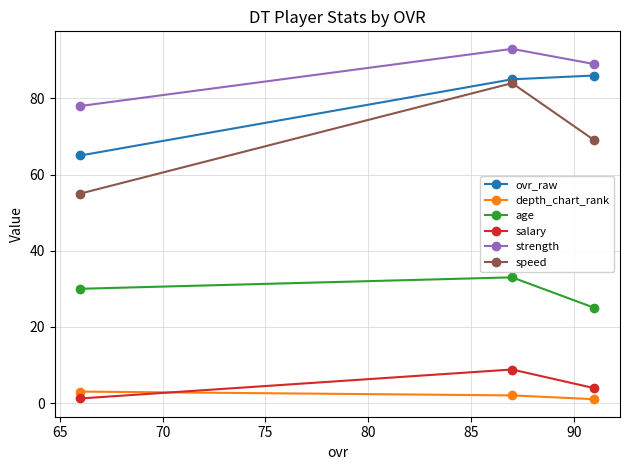

What is the value of the strength point at the 1st from the left?

78.0